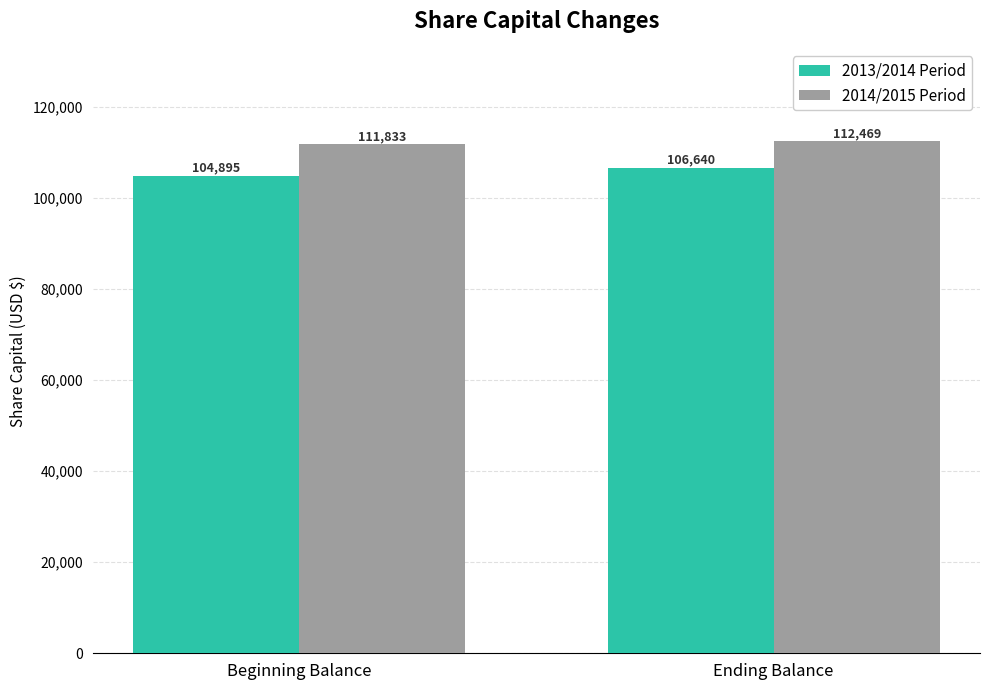

The value of 2014/2015 Period at Ending Balance is 190484. True or false?

False